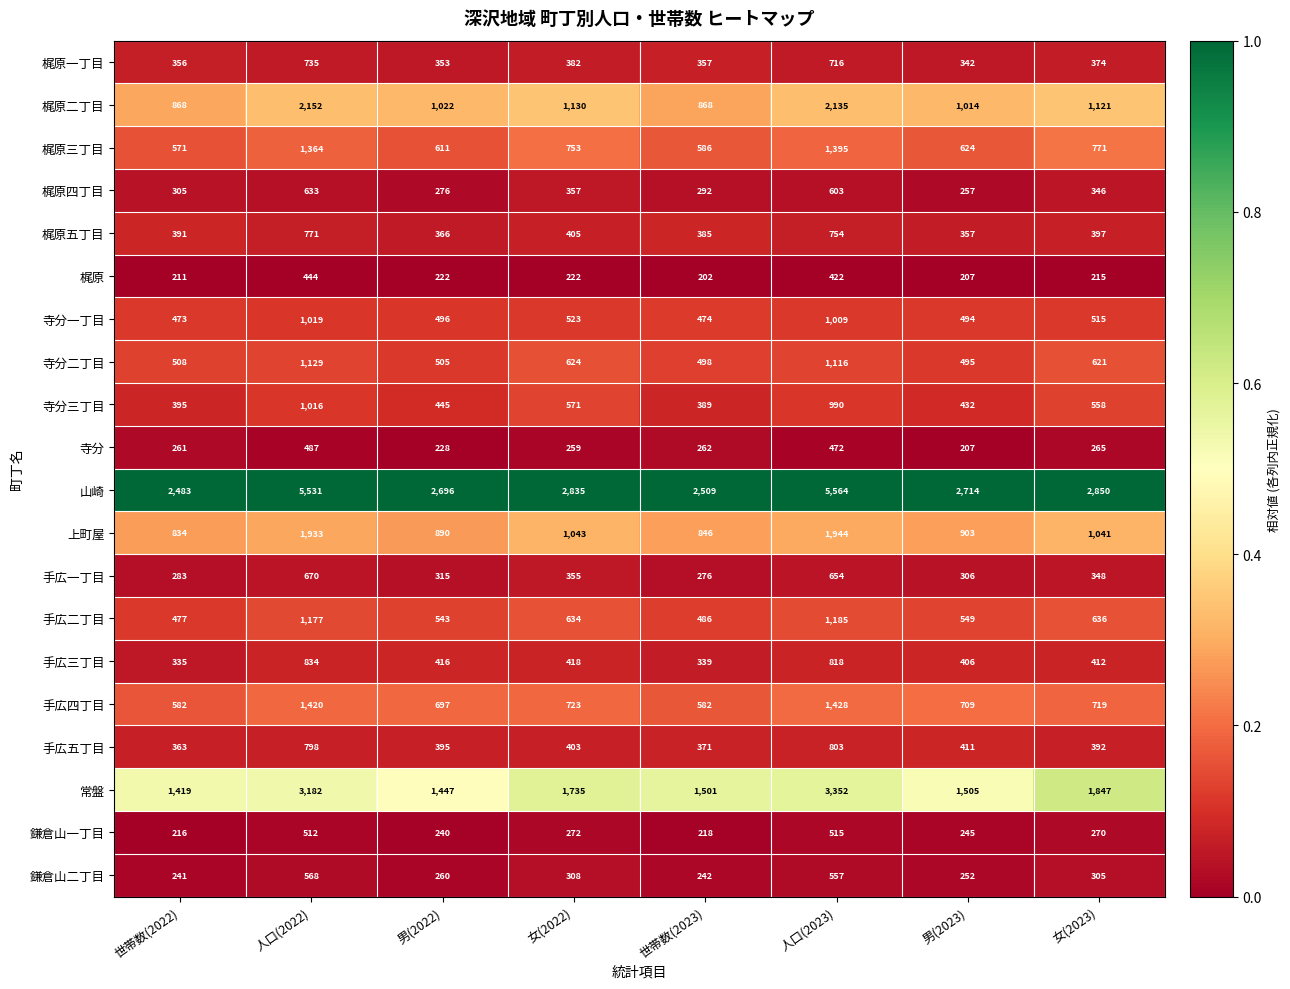

What is the difference between the second highest and minimum values in the 鎌倉山一丁目 series?

296